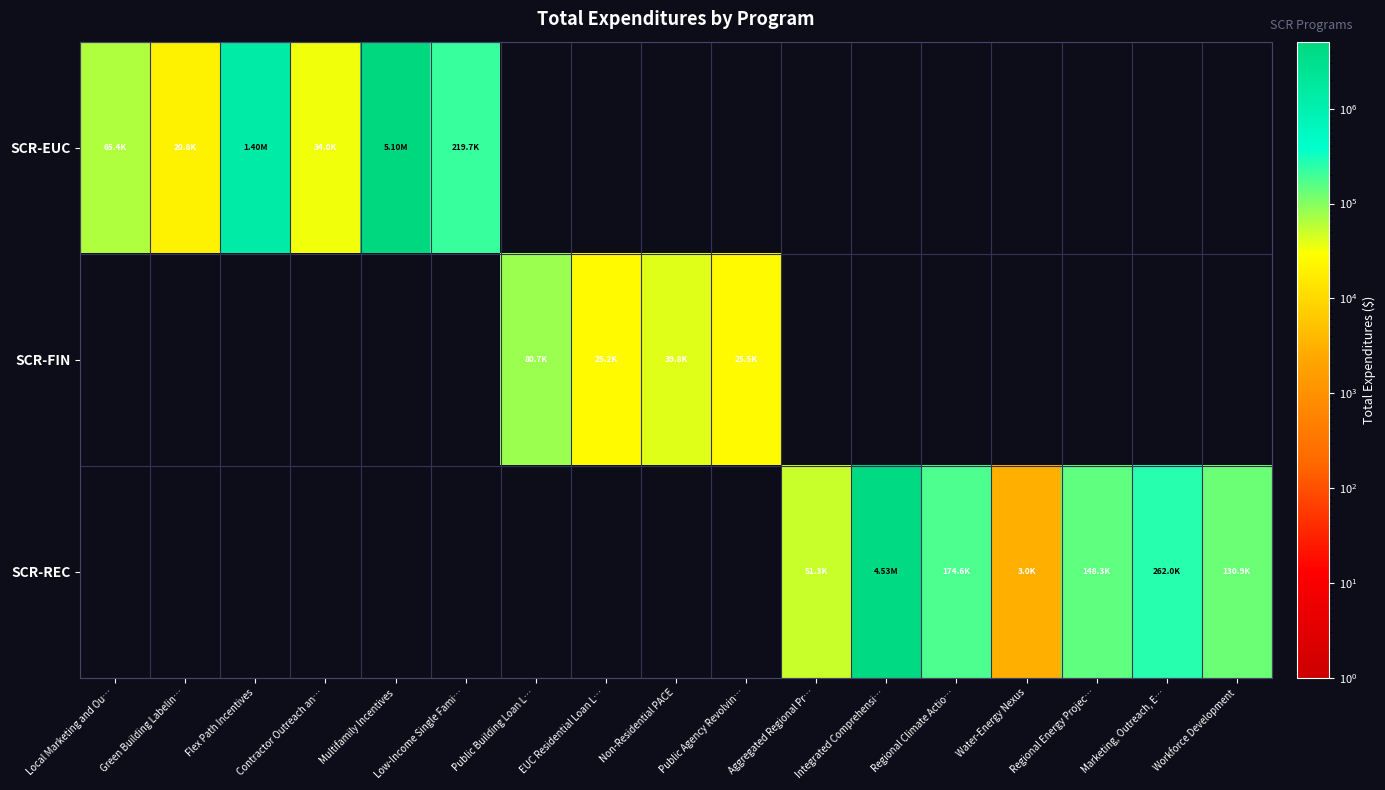

Which series has the largest total across all categories?

SCR-EUC